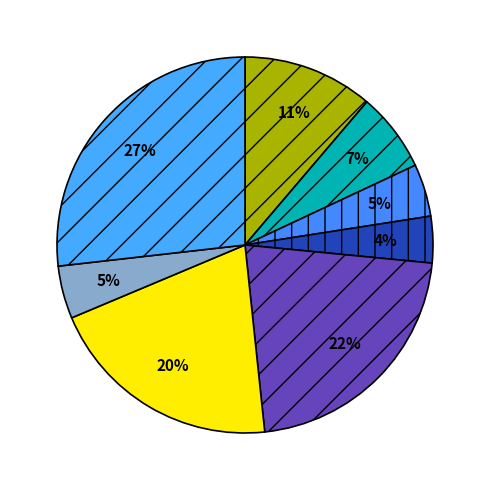

How many slices are in this pie chart?

8